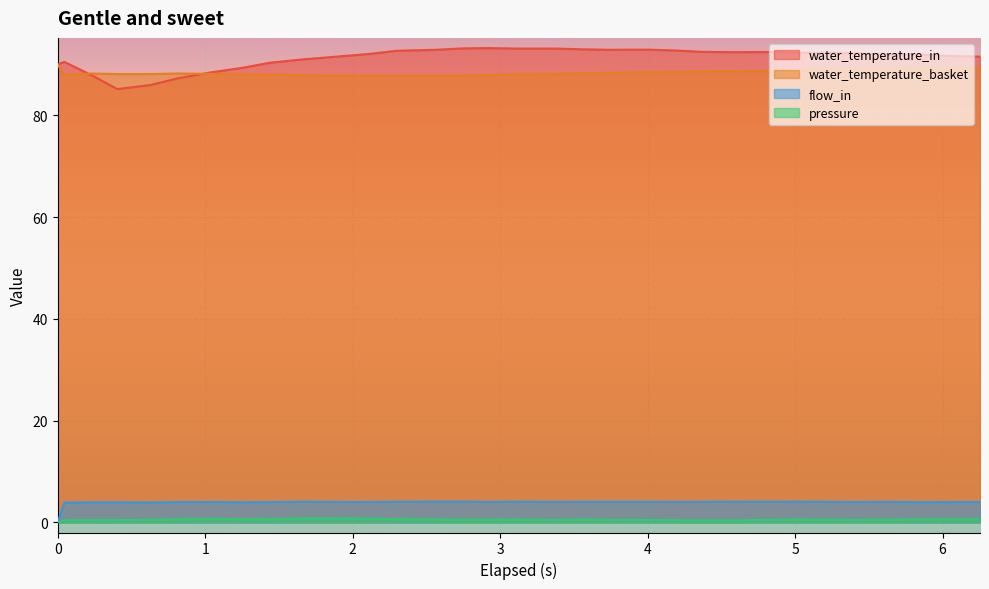

What is the greatest value displayed?

93.2